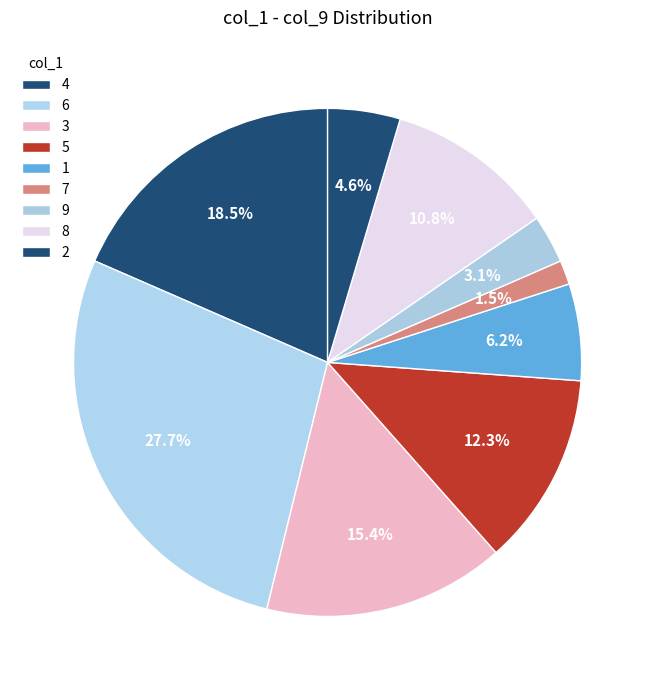

Is the sum of 6 and 2 greater than half?

No